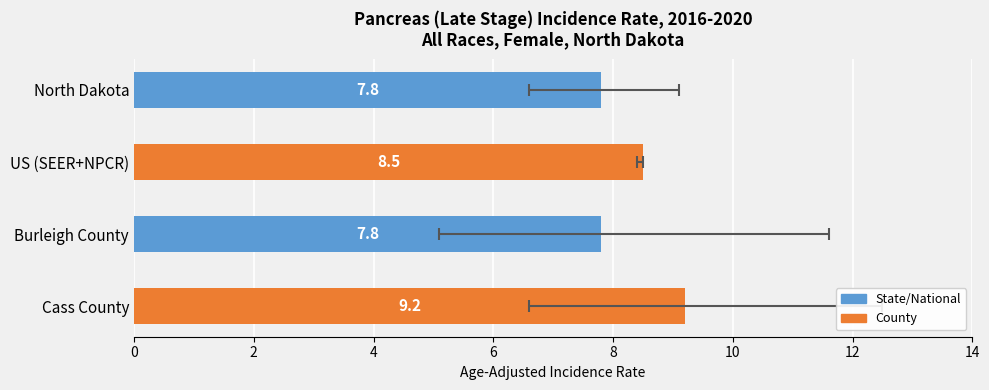

What is the value of the 4th bar from the left?

9.2